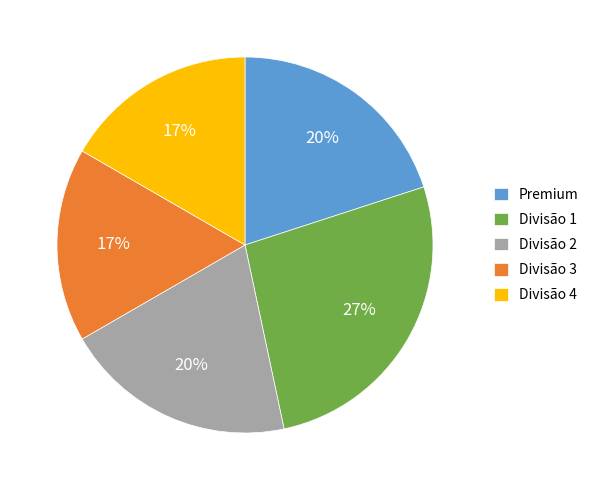

To the nearest percent, what is the difference between the Divisão 2 and Divisão 4 slice percentages?

3%